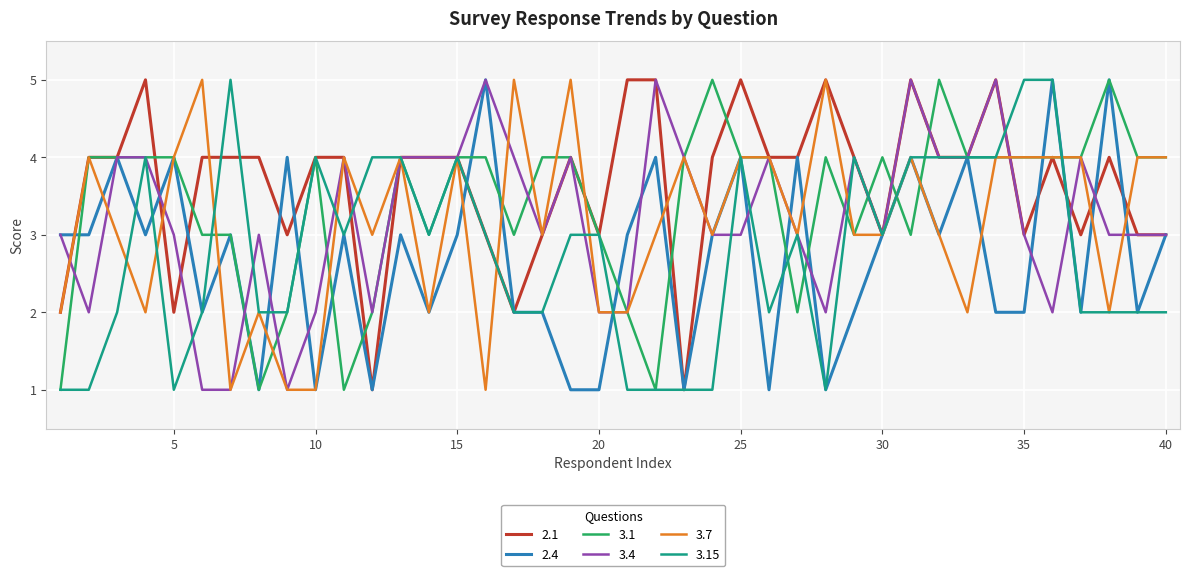

Which series has the largest total across all categories?

2.1